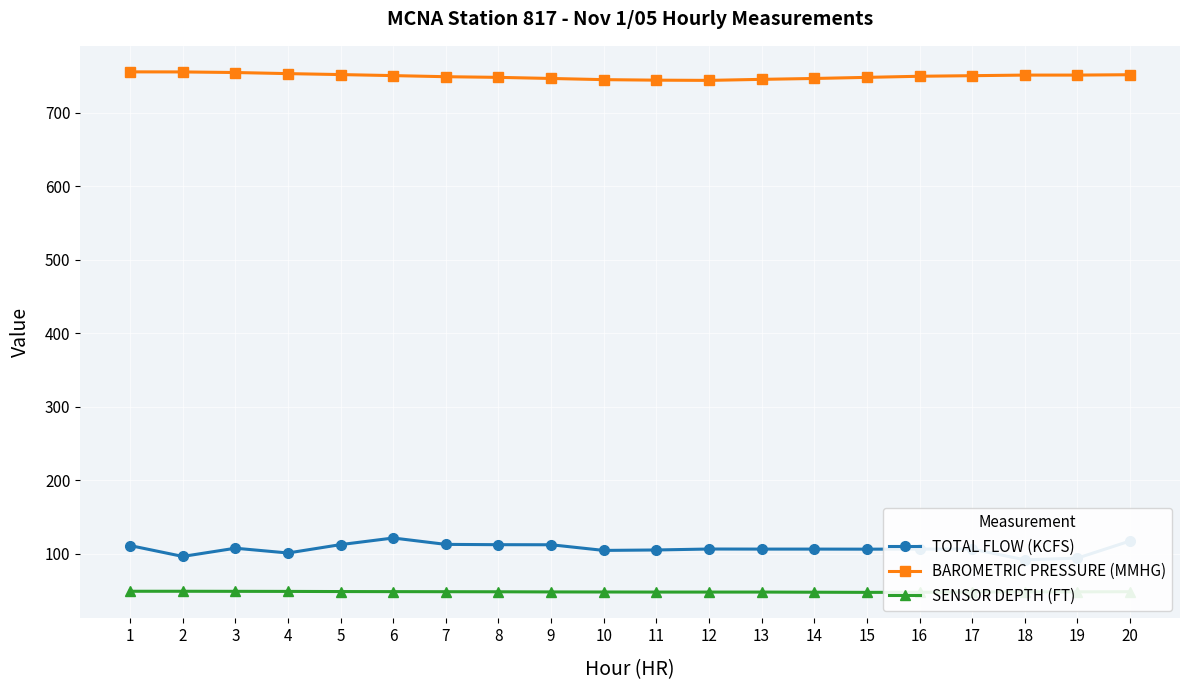

How many data points in SENSOR DEPTH (FT) are less than 48?

8